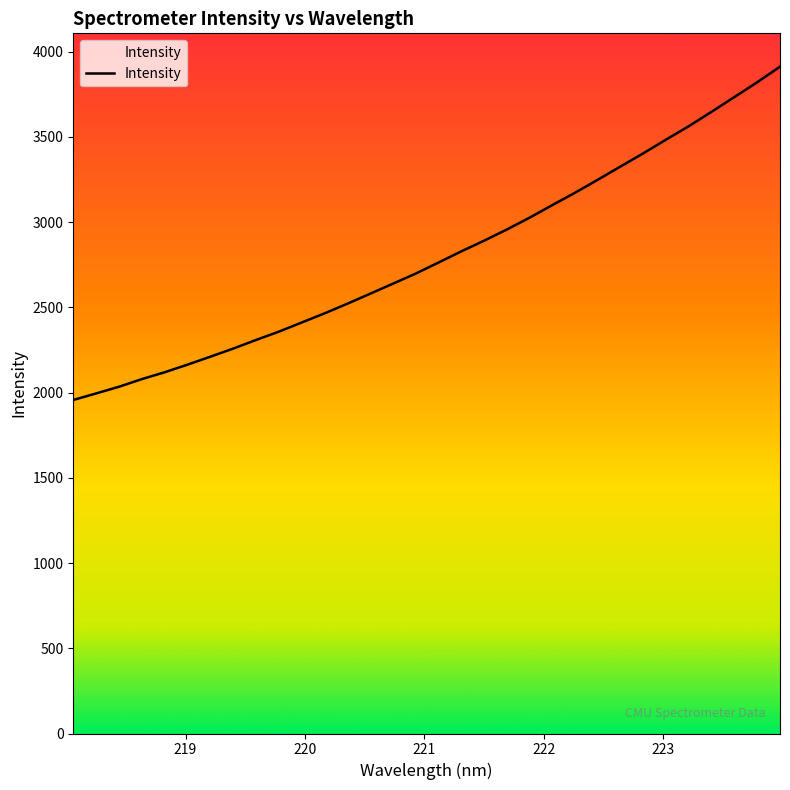

What is the maximum value shown in the chart?

3911.5